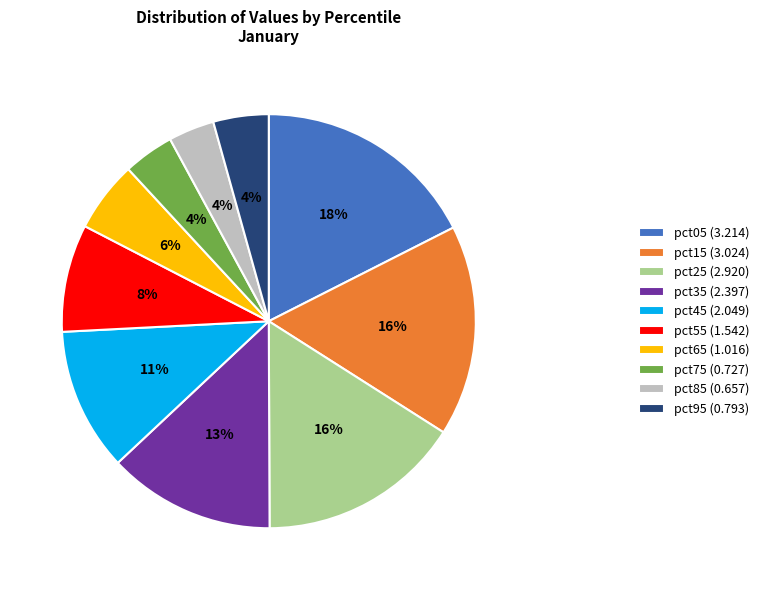

Does pct75 account for over 50% of the chart?

No